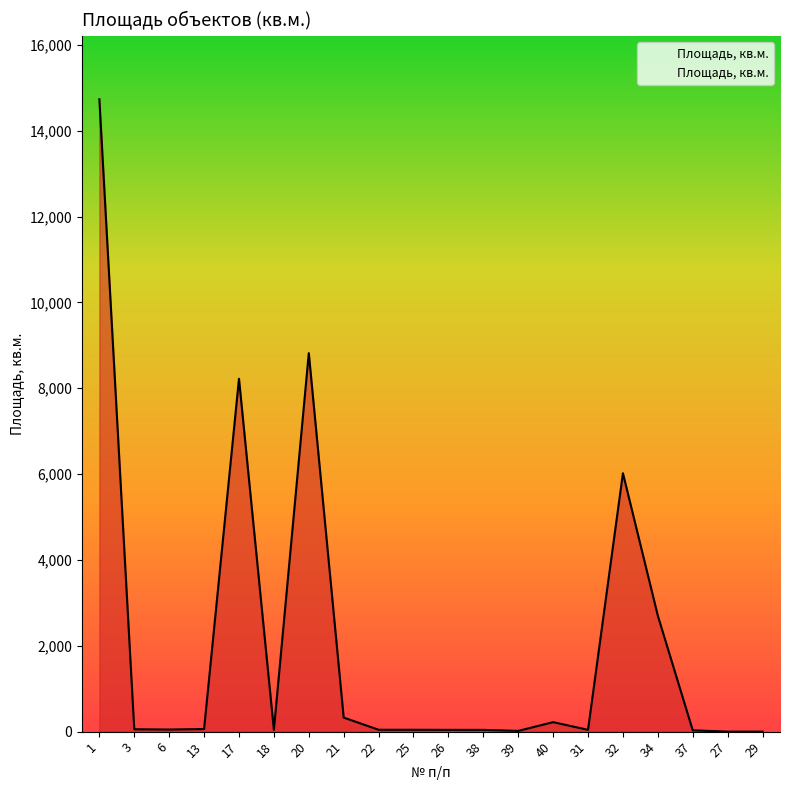

What is the average value?

2075.0